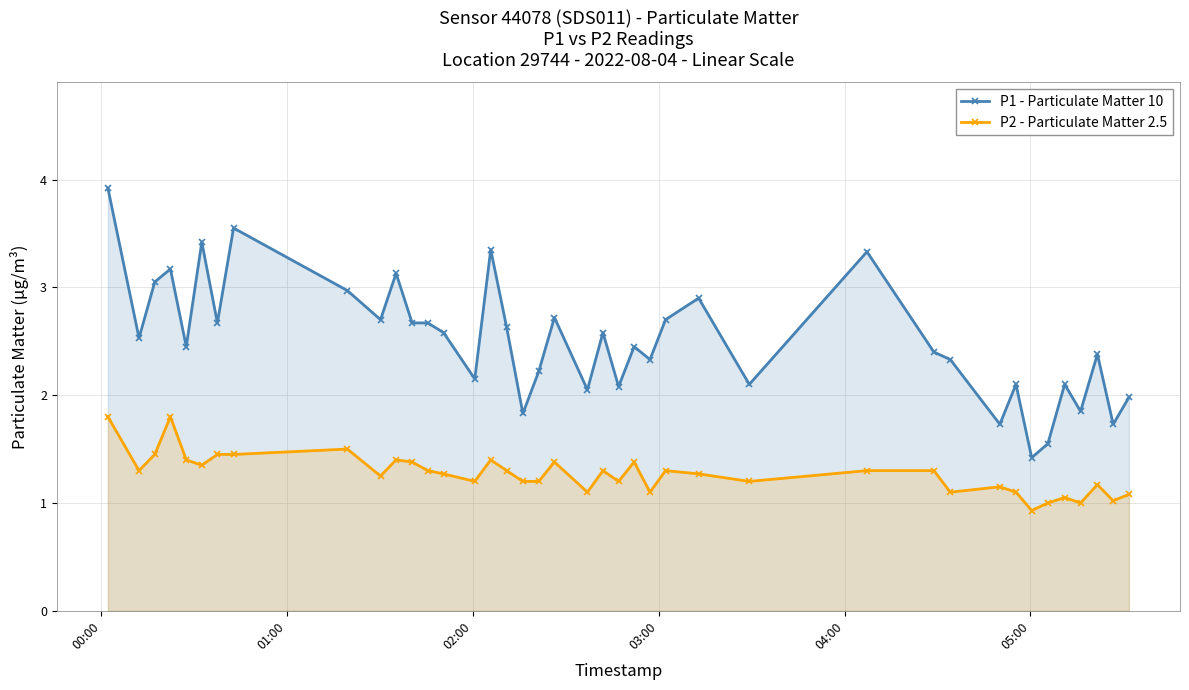

List the series in order of their overall mean, lowest first.

P2 - Particulate Matter 2.5, P1 - Particulate Matter 10